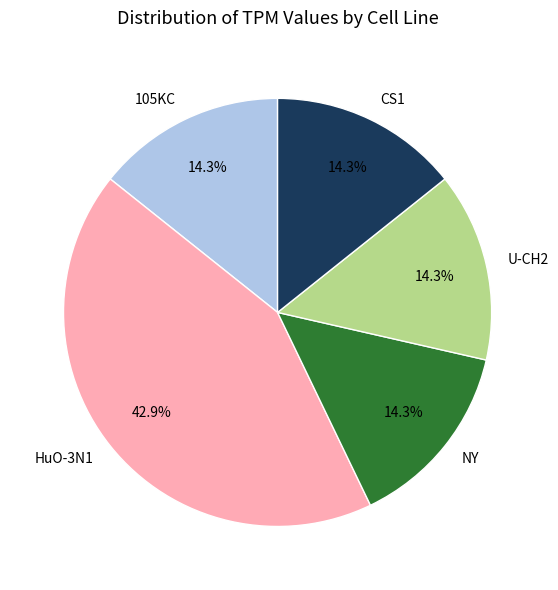

Is it true that NY is 14% of the pie?

True